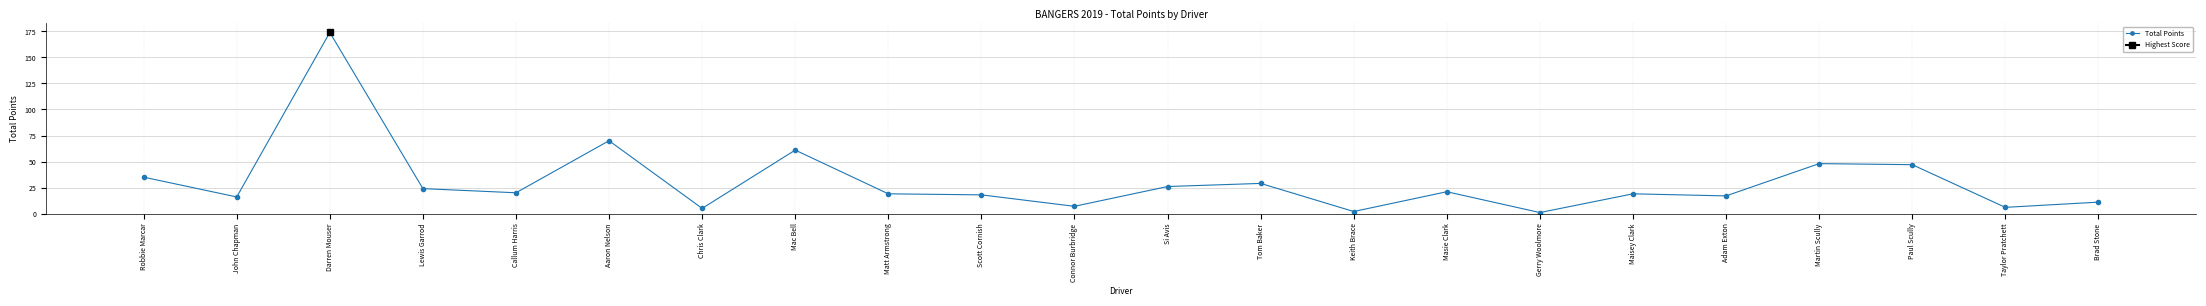

What position from the right is Keith Brace?

9